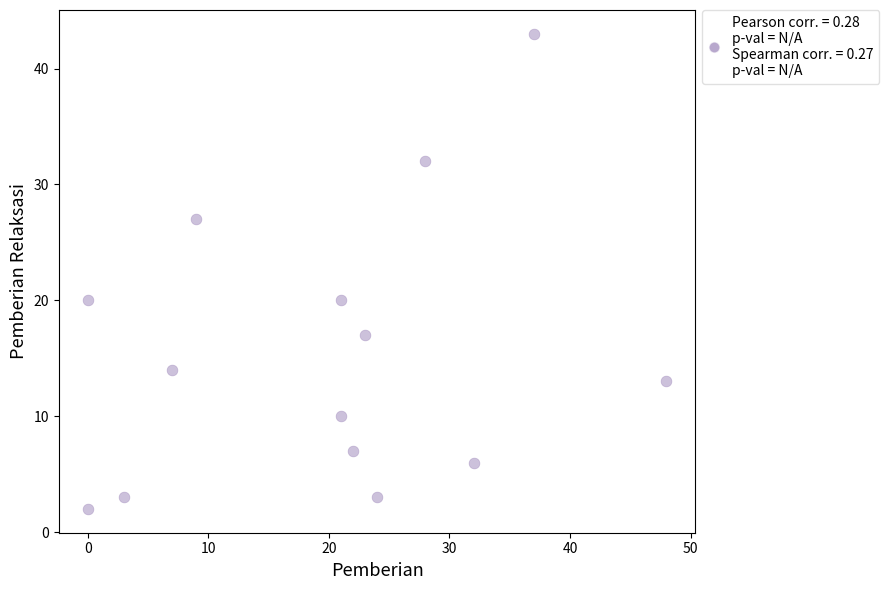

What is the range of X values (max minus min)?

48